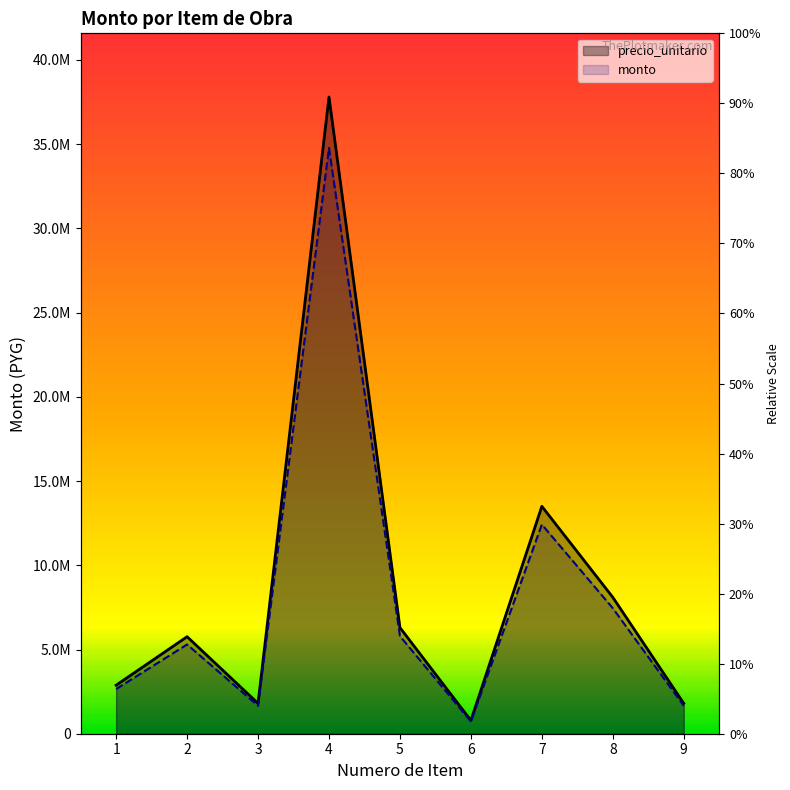

The precio_unitario series shows 37800000 at 4. True or false?

True